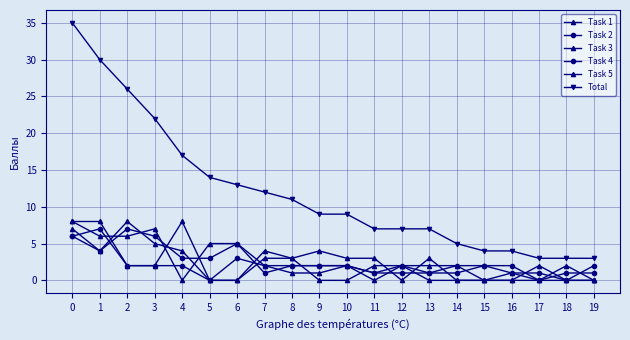

List the series in order of their peak value, lowest first.

Task 2, Task 4, Task 1, Task 3, Task 5, Total